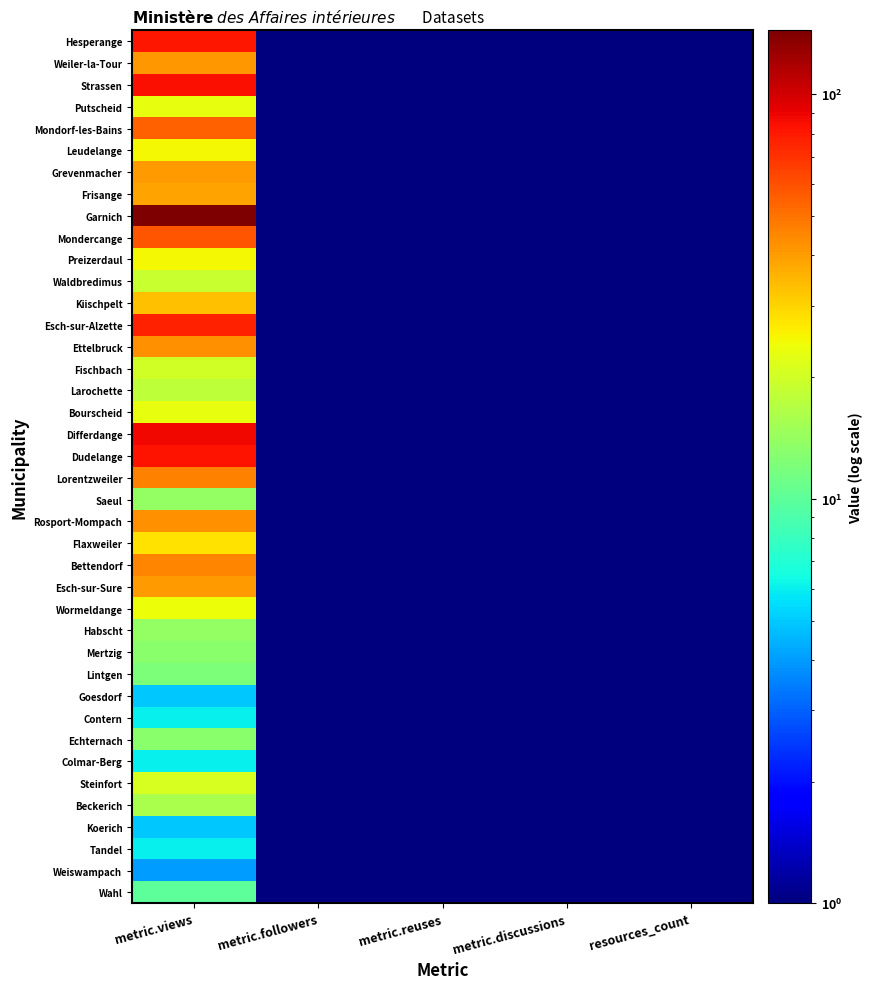

What is the total value across all series at metric.discussions?

4.0